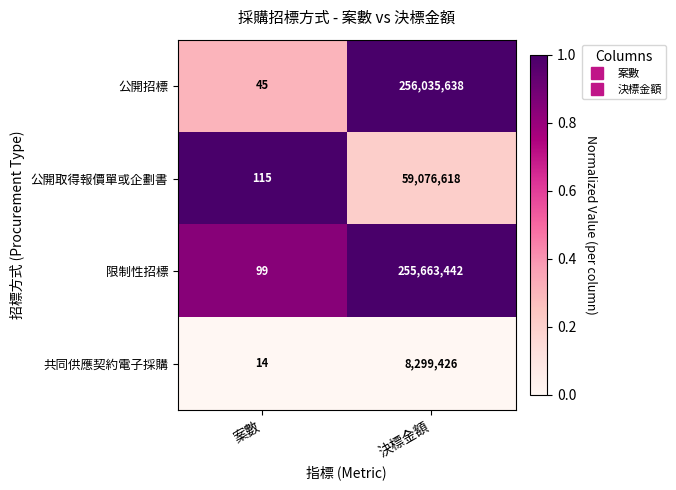

At 案數, list the series in order from smallest to largest.

共同供應契約電子採購, 公開招標, 限制性招標, 公開取得報價單或企劃書